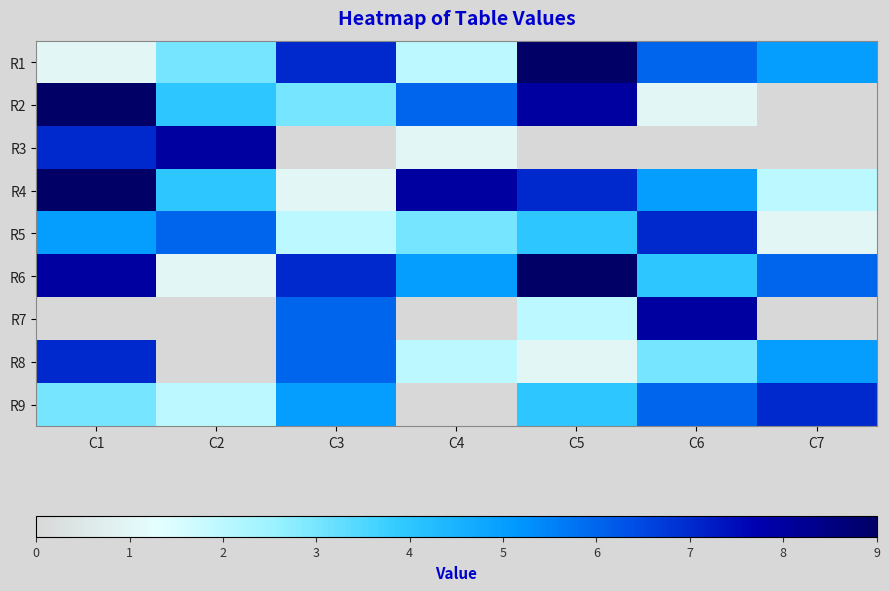

Which series has the widest spread of values?

R2